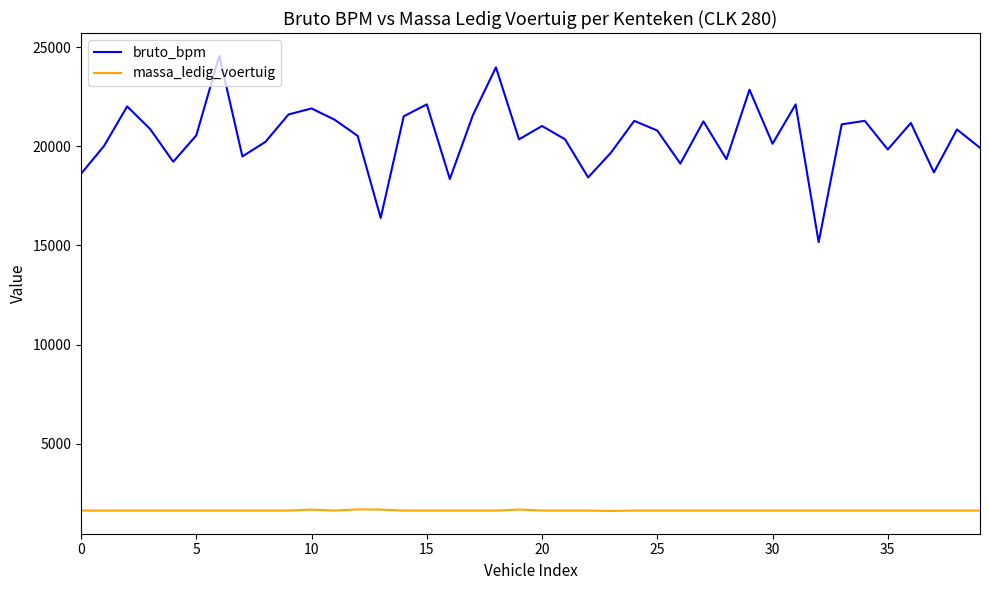

Rank the series by their average value, from lowest to highest.

massa_ledig_voertuig, bruto_bpm